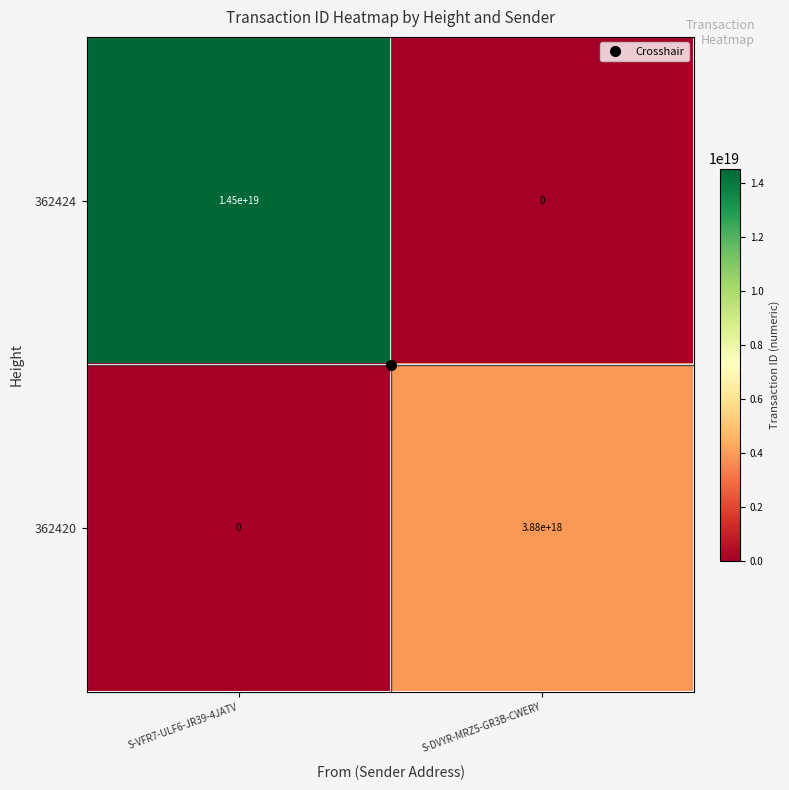

Which series has the largest range (max minus min)?

362424